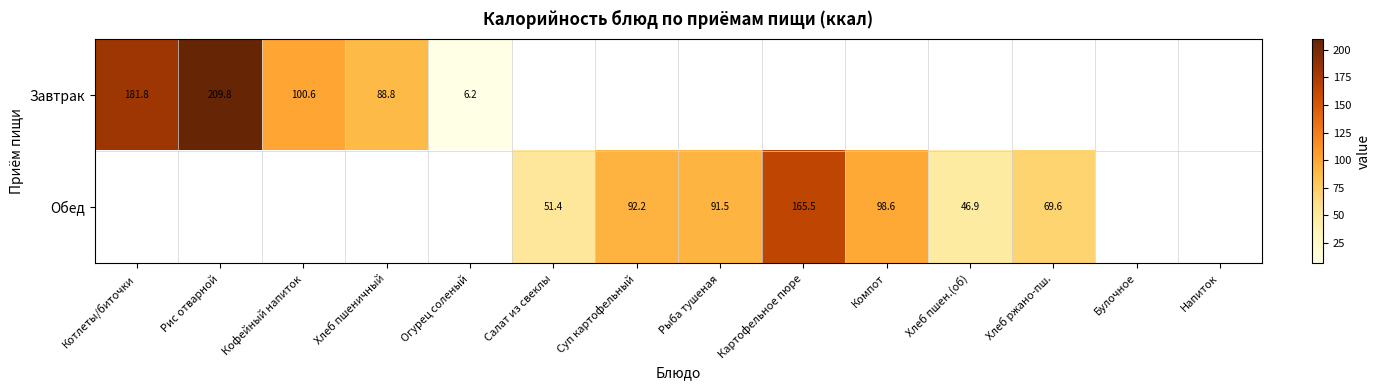

Is the value of Обед at Хлеб пшен.(об) greater than the value of Завтрак at Рис отварной?

No